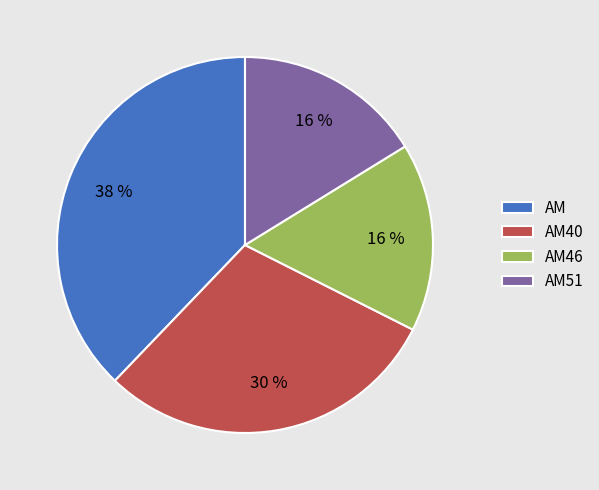

To the nearest percent, what percentage of the pie is AM46?

16%